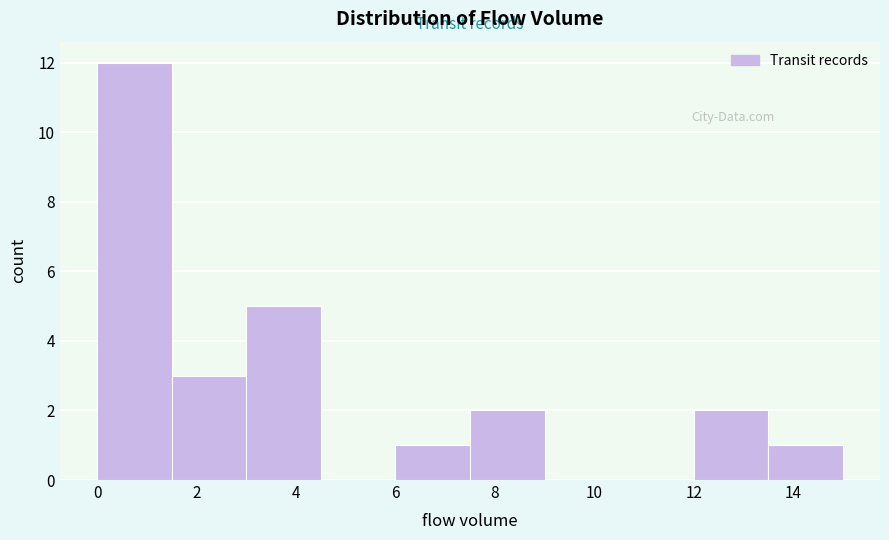

How tall is the bar that spans 12.0 to 13.5 on the x-axis? Neither the bar edges nor the heights are printed on the chart, so give them approximately, as read against the axes.

2